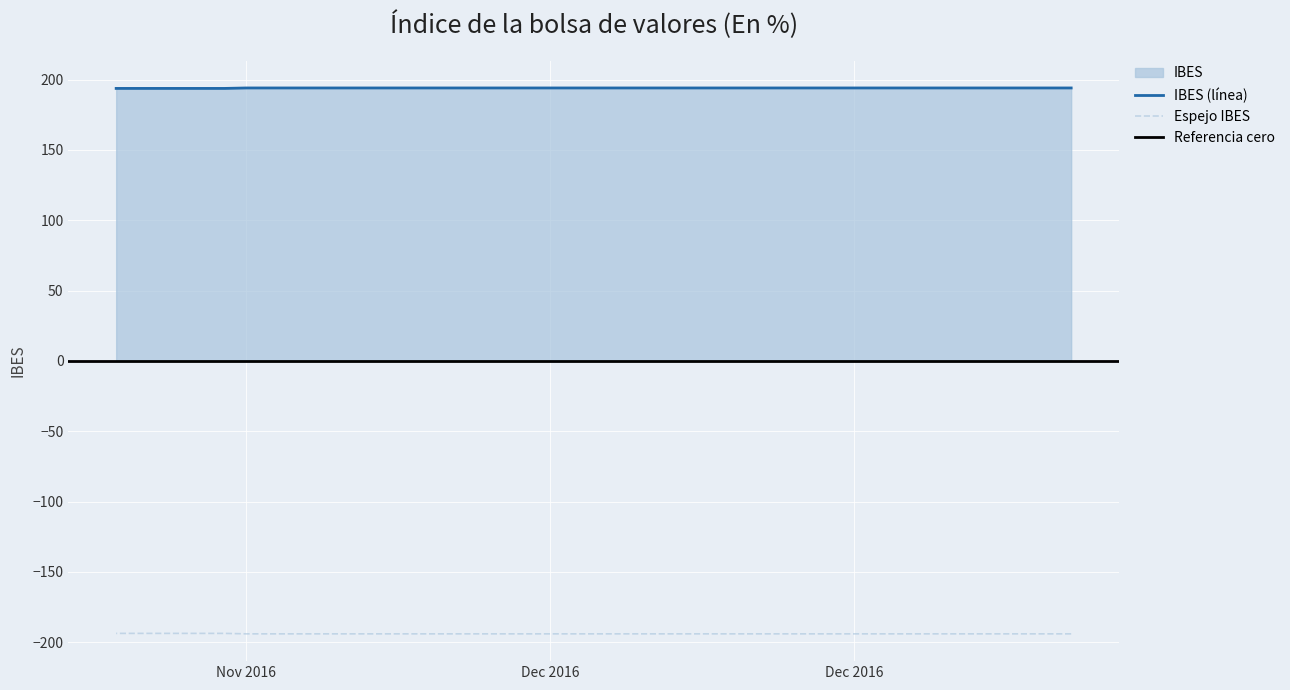

Is it true that the value at 2016-11-24 is 194.0?

True